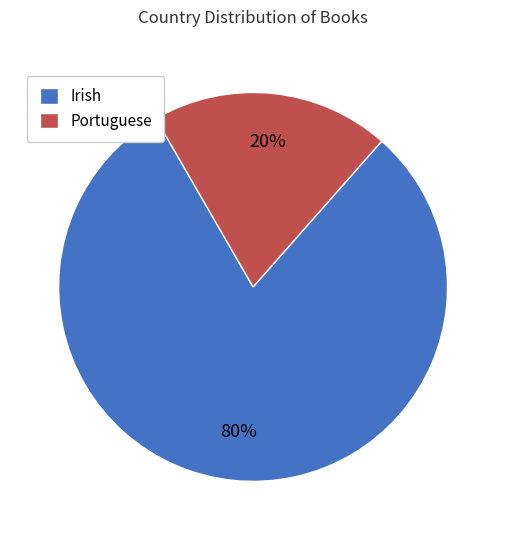

Is the sum of Portuguese and Irish greater than half?

Yes